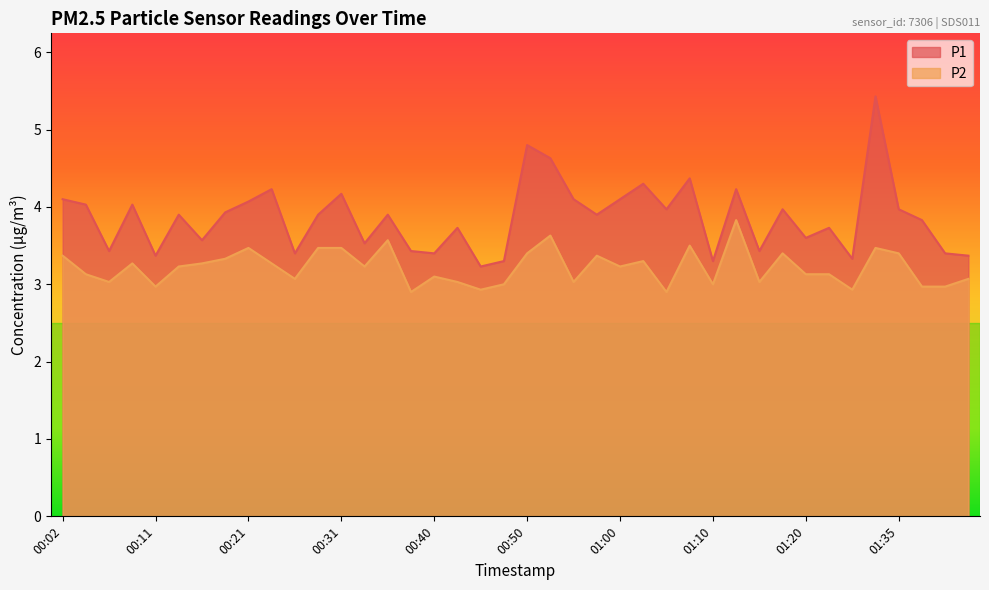

Is it true that P1 equals 3.7 at 01:32?

False